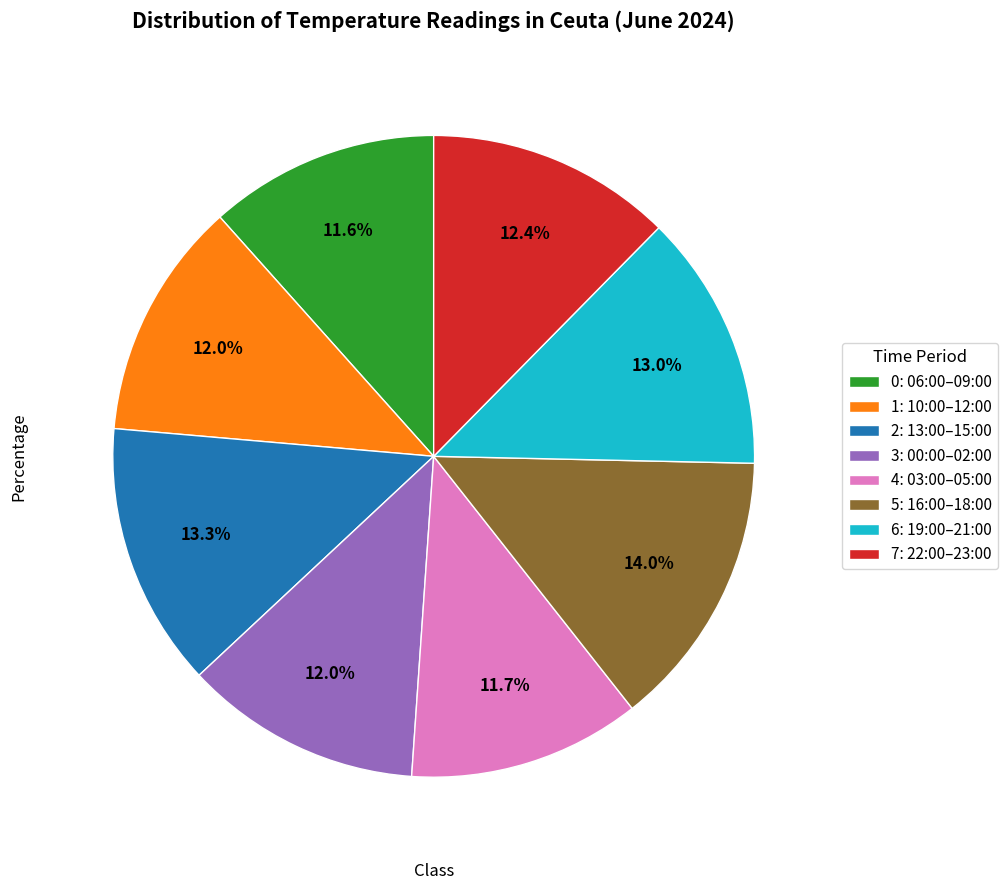

Which has a higher value, 5: 16:00–18:00 or 0: 06:00–09:00?

5: 16:00–18:00